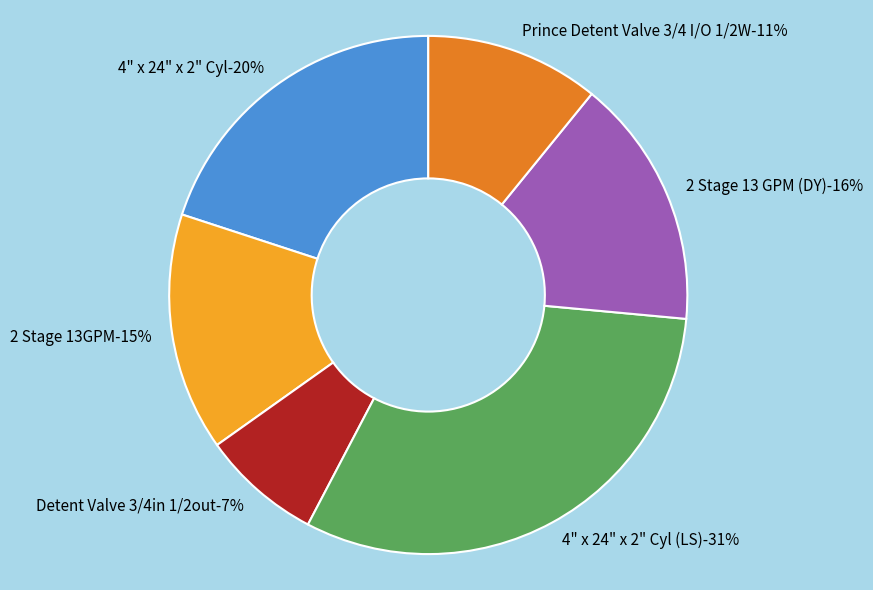

What portion of the pie excludes 4" x 24" x 2" Cyl?

80.0%